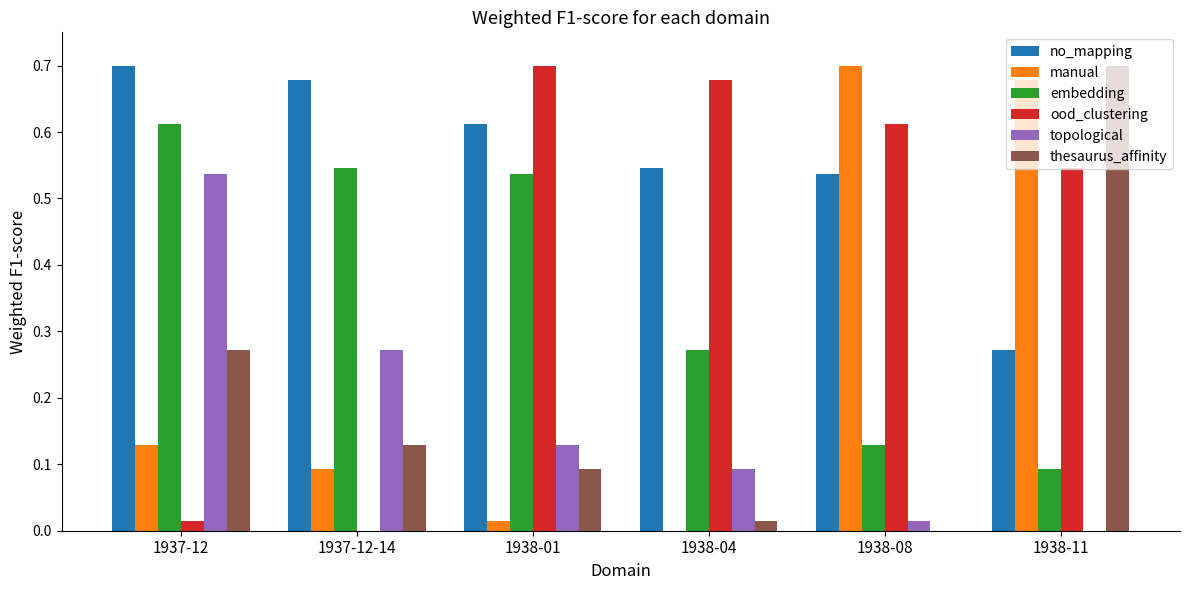

Which series has the largest total across all categories?

no_mapping